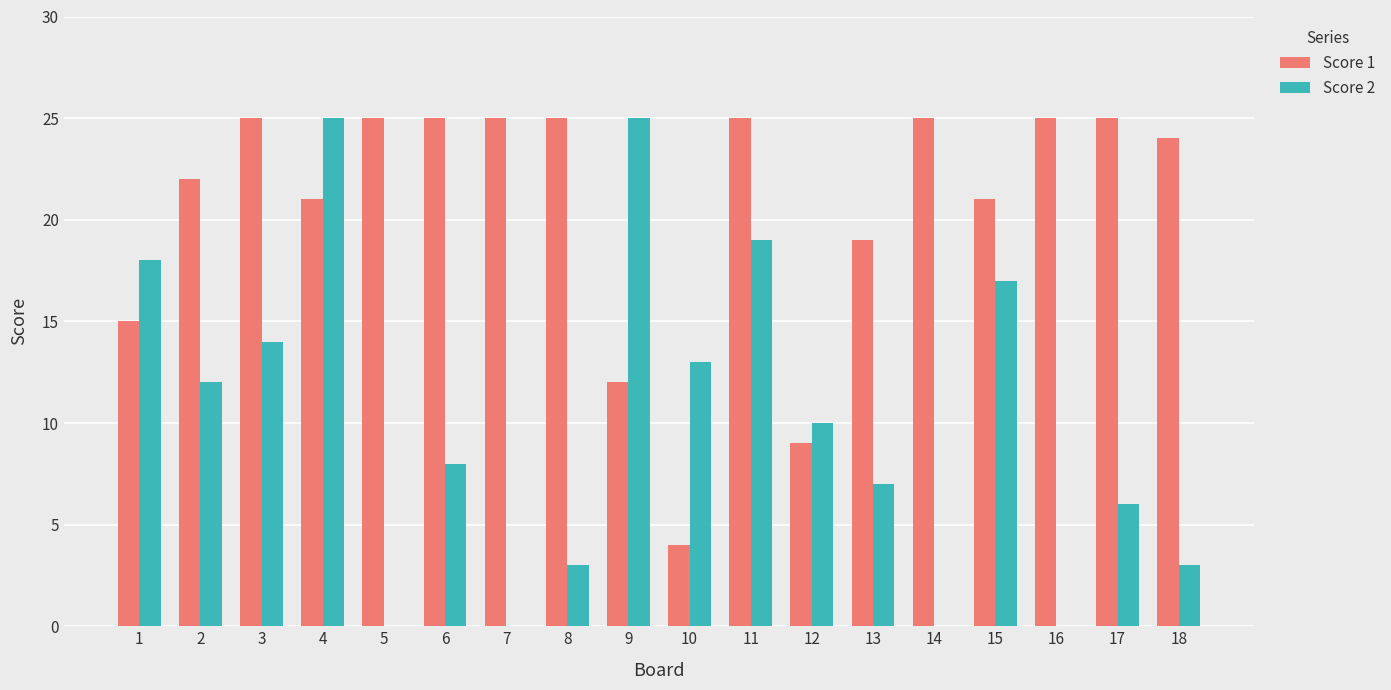

Which series has the largest range (max minus min)?

Score 2